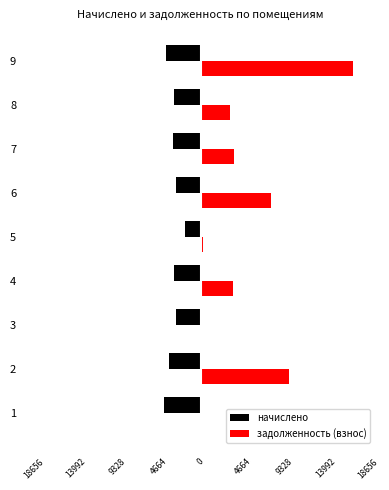

Reading right to left, extract all data points from this chart.

начислено: -3852.0	-2973.6	-3052.8	-2700.0	-1800.0	-2966.4	-2700.0	-3506.4	-4046.4
задолженность (взнос): 16960.0	3304.0	3781.4	7815.1	249.5	3604.0	0.0	9861.8	0.0